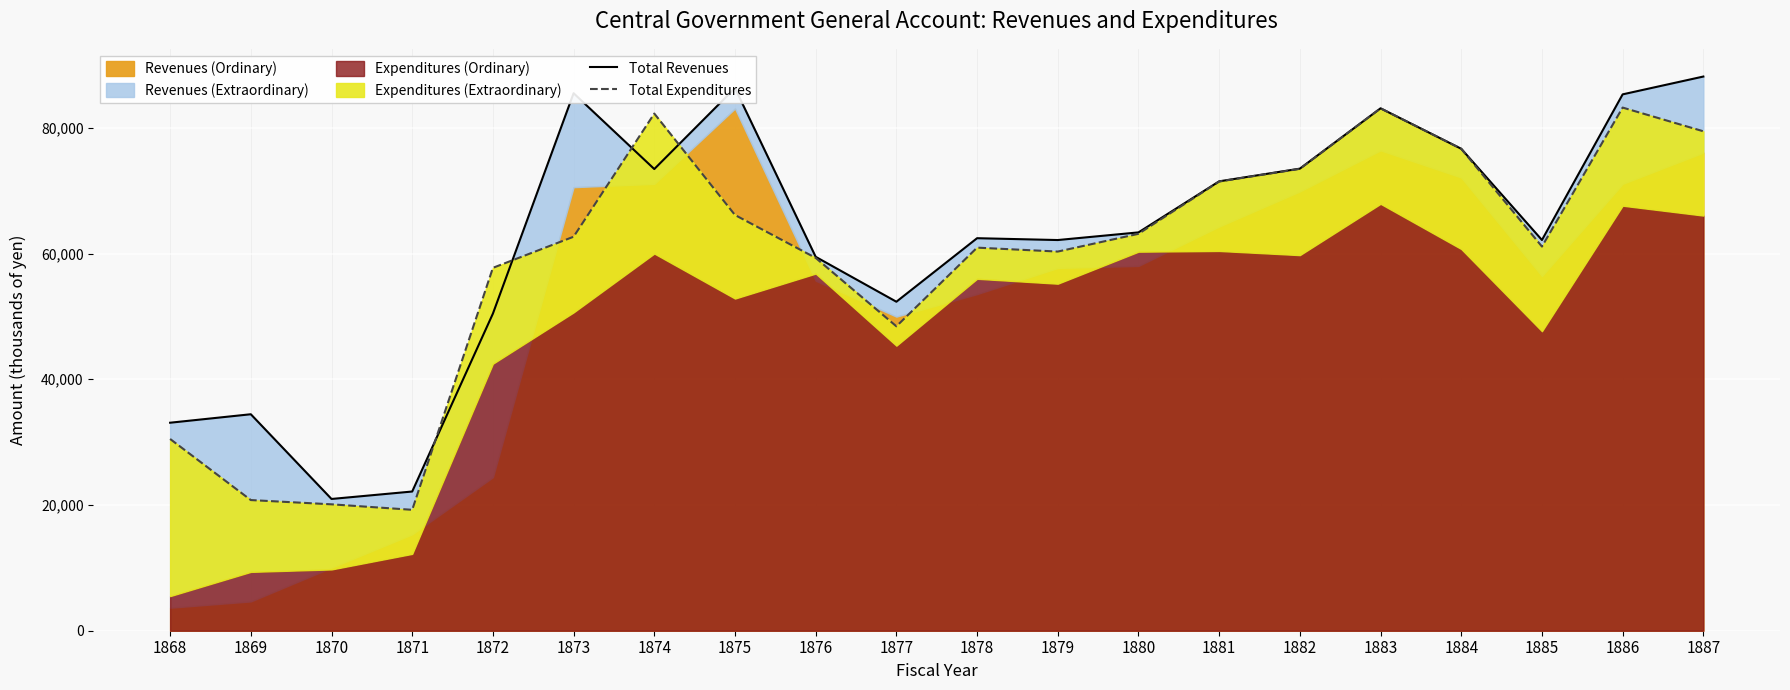

At which label does Total Revenues reach its peak?

1887